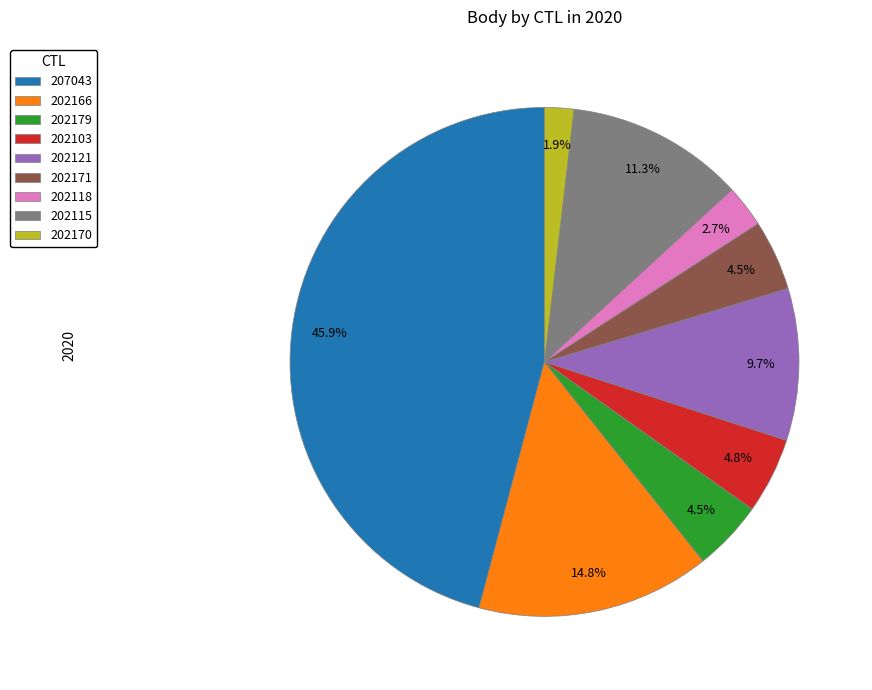

To the nearest percent, what is the difference between the largest and smallest slice percentages?

44%